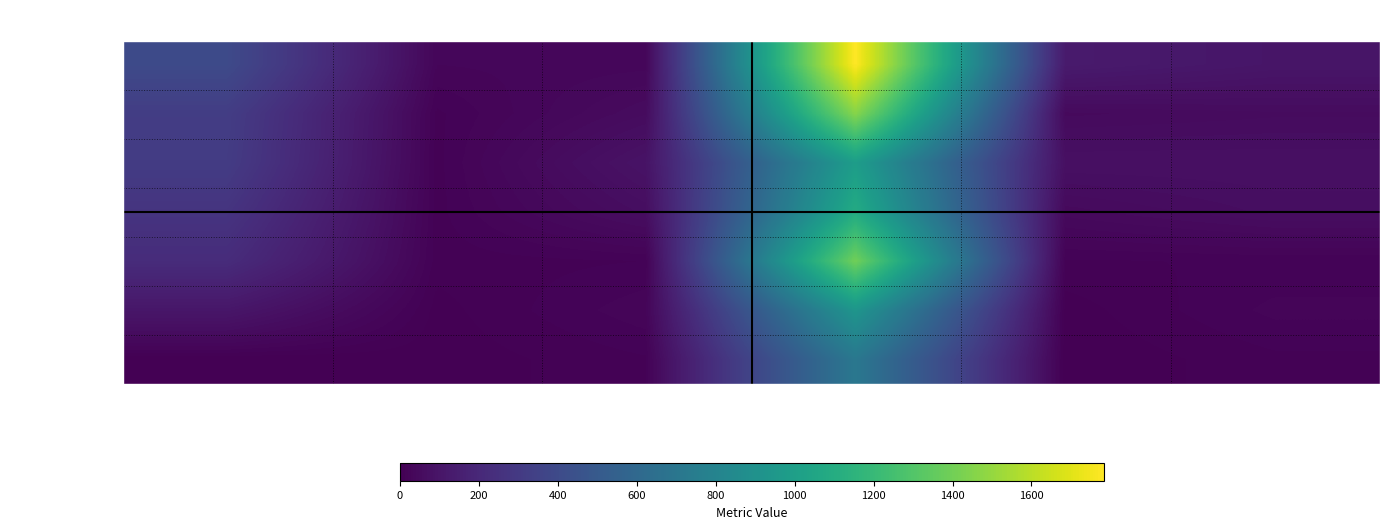

What is the difference between the second highest and minimum values in the Rank 2 Psicologia series?

309